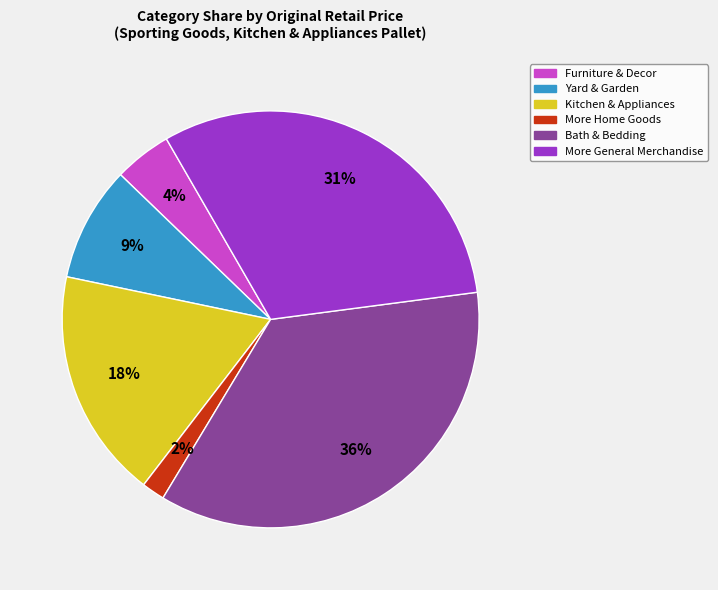

What percentage is the More Home Goods slice, to the nearest percent?

2%